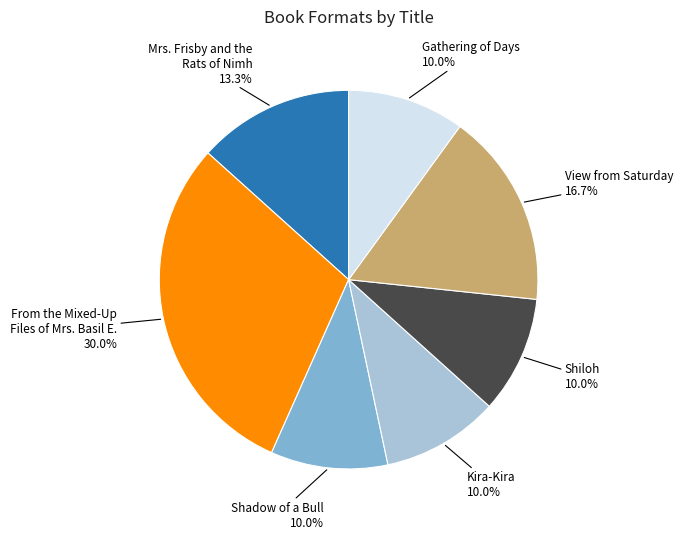

Is there a majority slice in this chart?

No